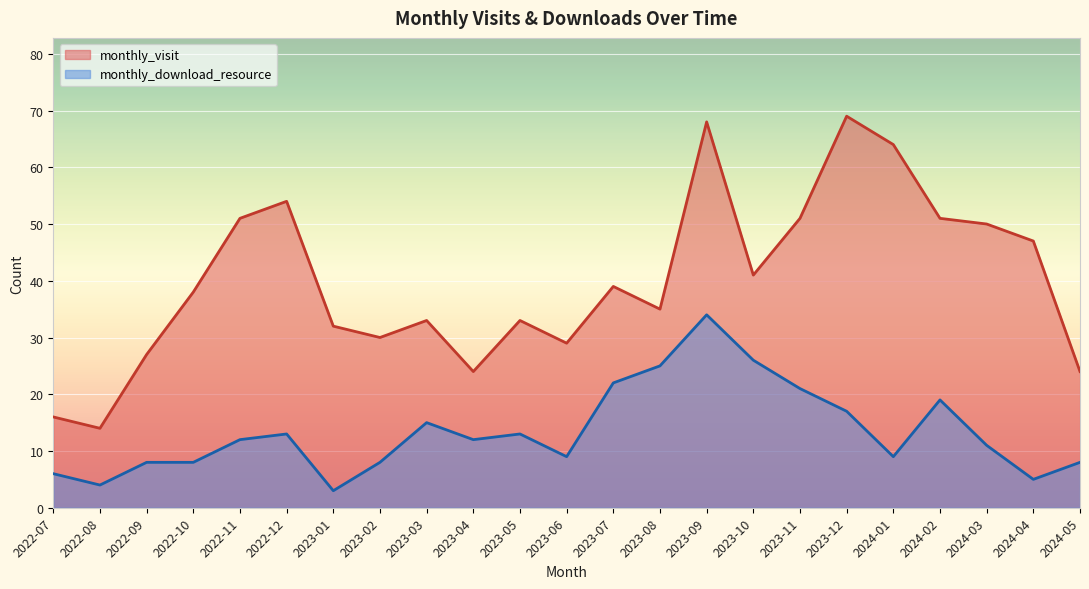

Reading right to left, extract all data points from this chart.

monthly_visit: 2024-05=24	2024-04=47	2024-03=50	2024-02=51	2024-01=64	2023-12=69	2023-11=51	2023-10=41	2023-09=68	2023-08=35	2023-07=39	2023-06=29	2023-05=33	2023-04=24	2023-03=33	2023-02=30	2023-01=32	2022-12=54	2022-11=51	2022-10=38	2022-09=27	2022-08=14	2022-07=16
monthly_download_resource: 2024-05=8	2024-04=5	2024-03=11	2024-02=19	2024-01=9	2023-12=17	2023-11=21	2023-10=26	2023-09=34	2023-08=25	2023-07=22	2023-06=9	2023-05=13	2023-04=12	2023-03=15	2023-02=8	2023-01=3	2022-12=13	2022-11=12	2022-10=8	2022-09=8	2022-08=4	2022-07=6